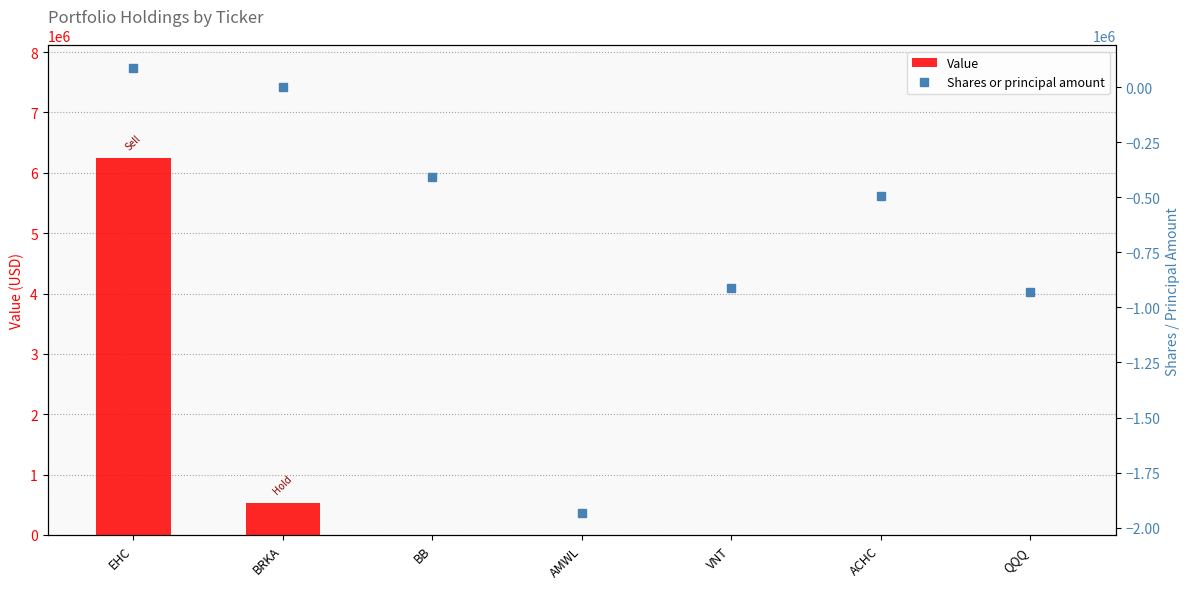

The Shares or principal amount series shows 87705 at EHC. True or false?

True